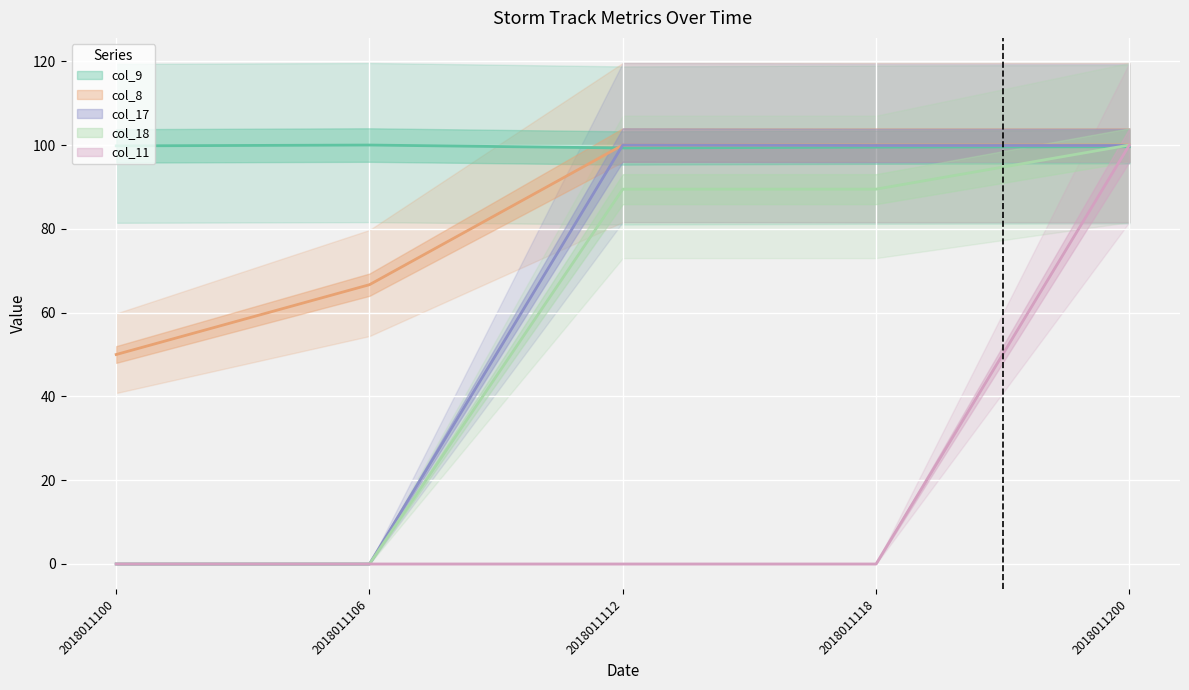

List the labels in order of col_9 value, smallest first.

2018011112, 2018011118, 2018011200, 2018011100, 2018011106